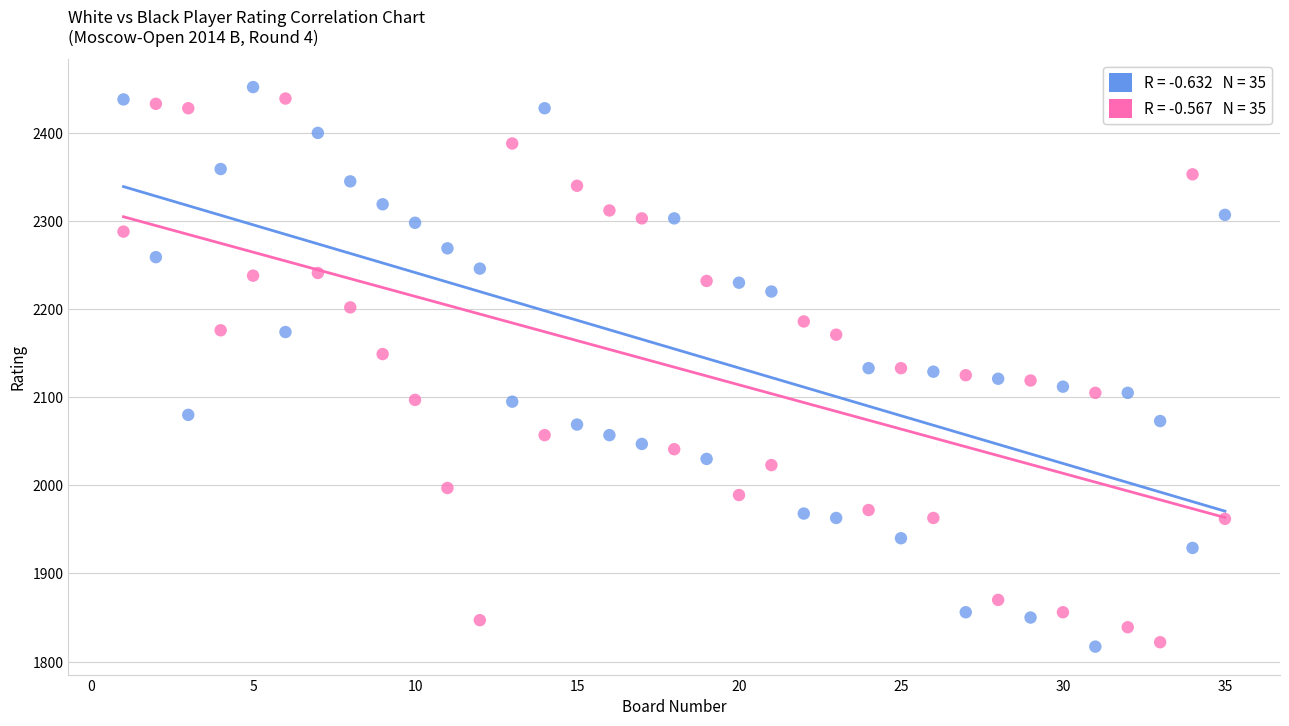

Across all data points, what is the range of Y values (max minus min)?

635